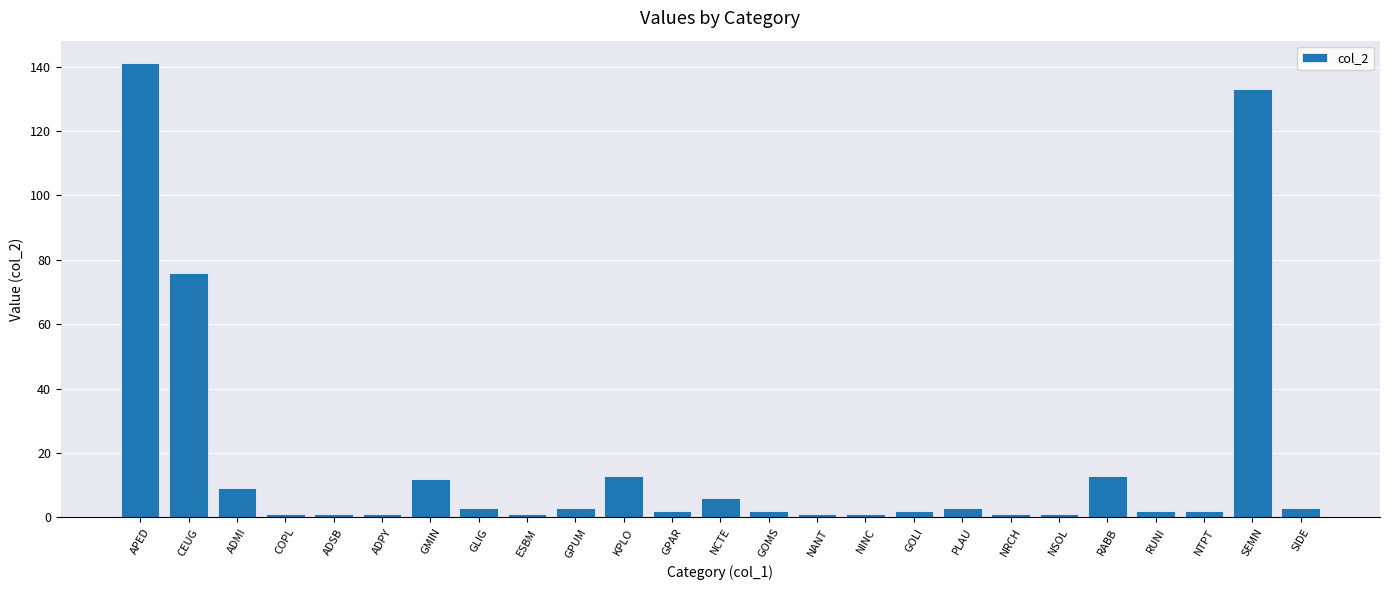

What is the label of the 16th bar from the right?

GPUM